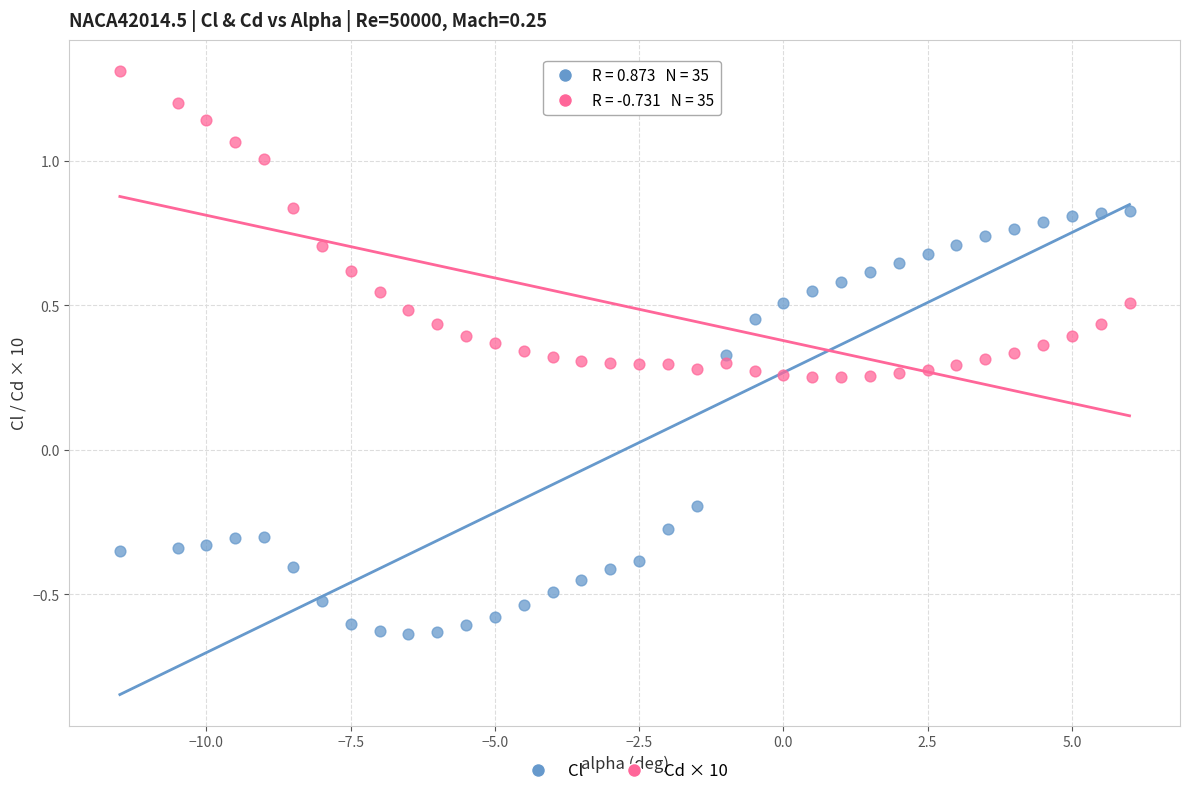

Across all data points, what is the range of Y values (max minus min)?

1.9